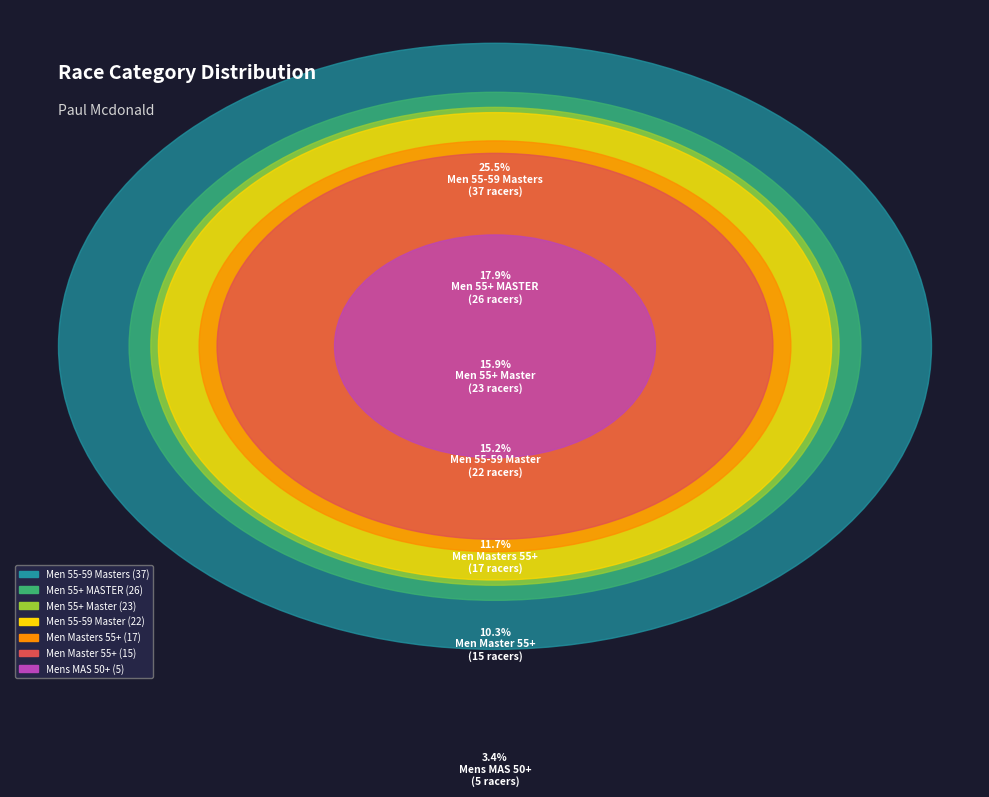

How many segments does this pie chart have?

7